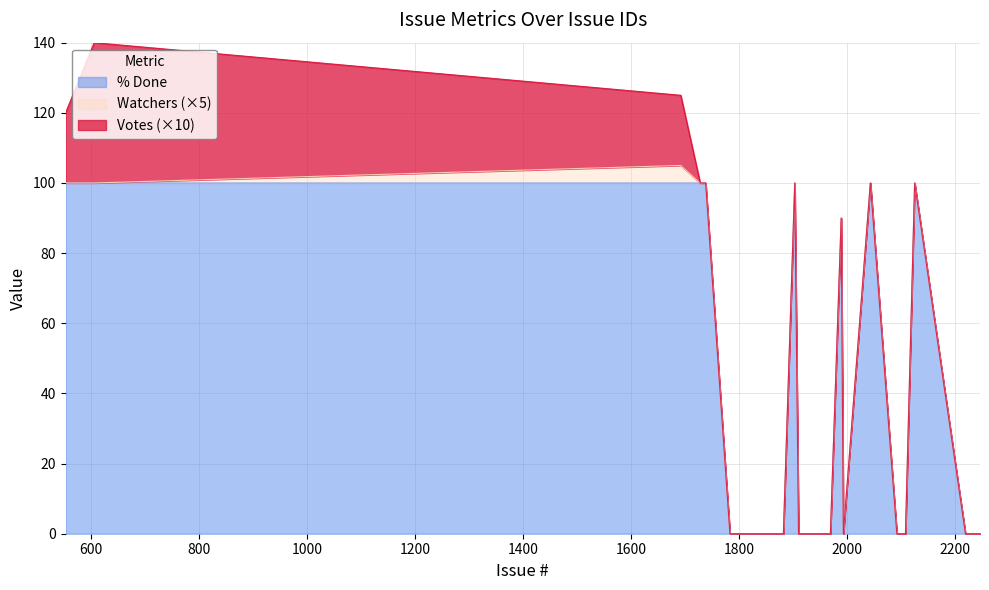

What is the highest value of the % Done series?

100